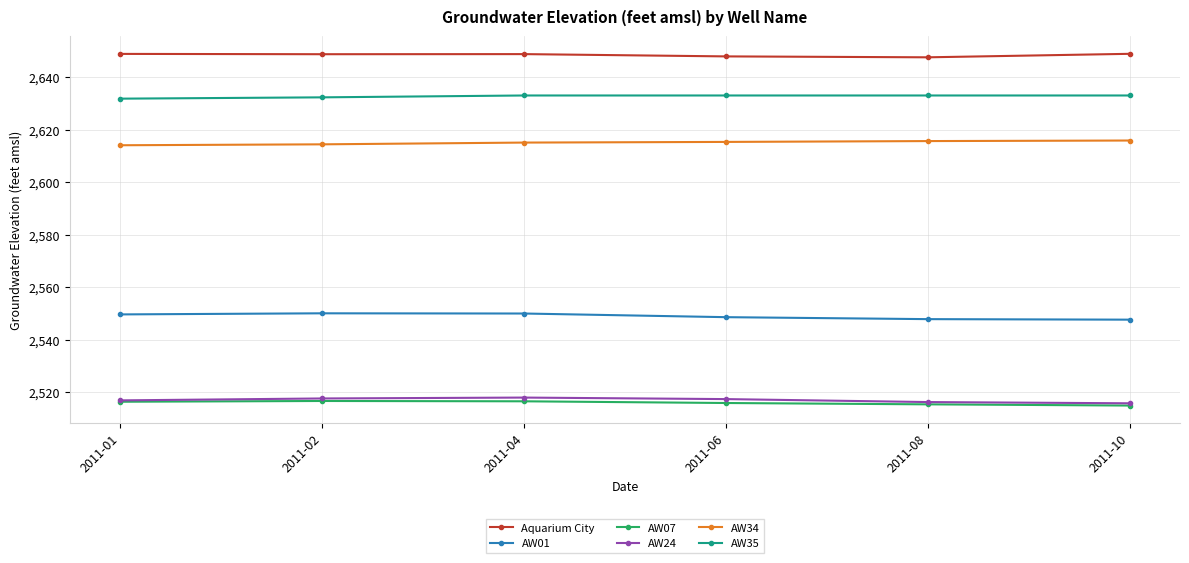

At how many categories does at least one series exceed 2636?

6